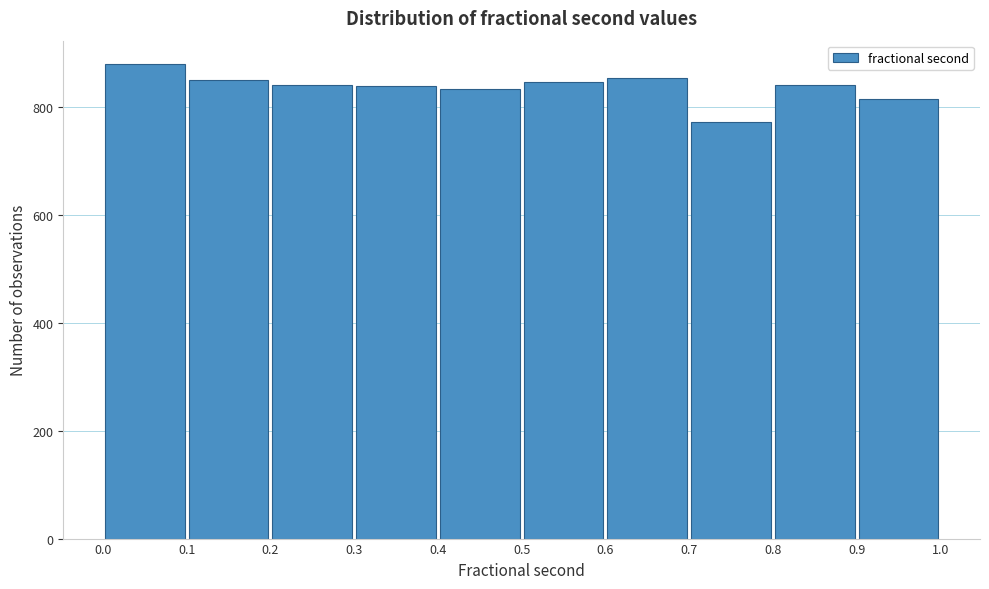

Over which range of the x-axis is the bar tallest?

0.0 to 0.1